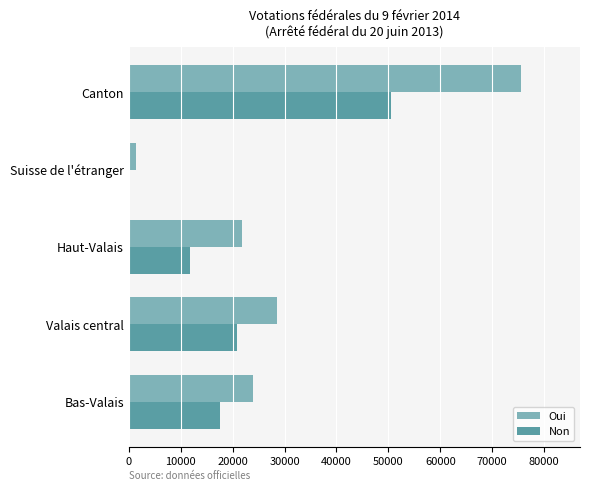

Which label corresponds to the largest value in the chart?

Canton